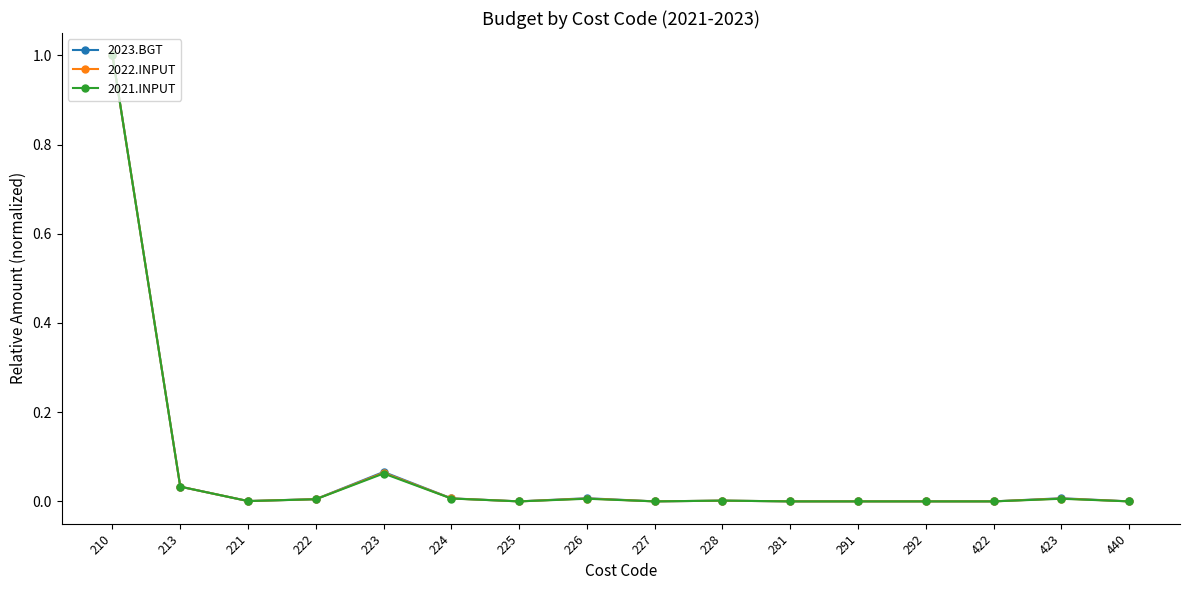

Rank the series by their average value, from highest to lowest.

2023.BGT, 2022.INPUT, 2021.INPUT